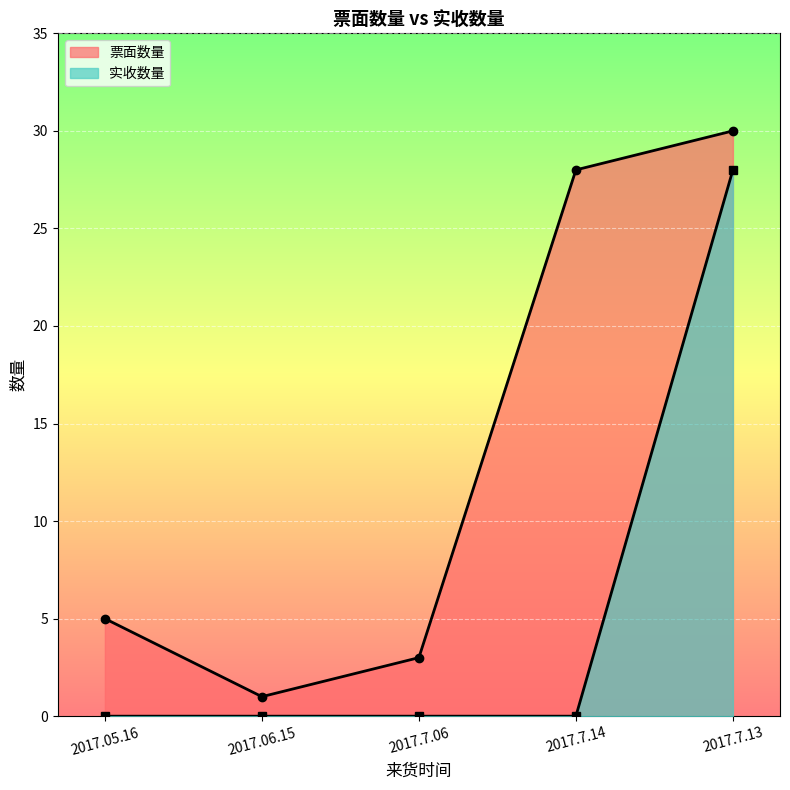

At which label does 票面数量 reach its minimum?

2017.06.15